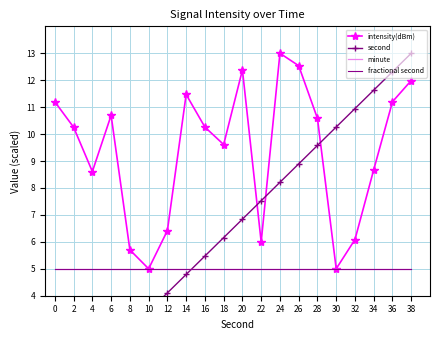

Rank the categories by intensity(dBm) value from highest to lowest.

24, 26, 20, 38, 14, 36, 0, 6, 28, 16, 2, 18, 34, 4, 12, 32, 22, 8, 30, 10